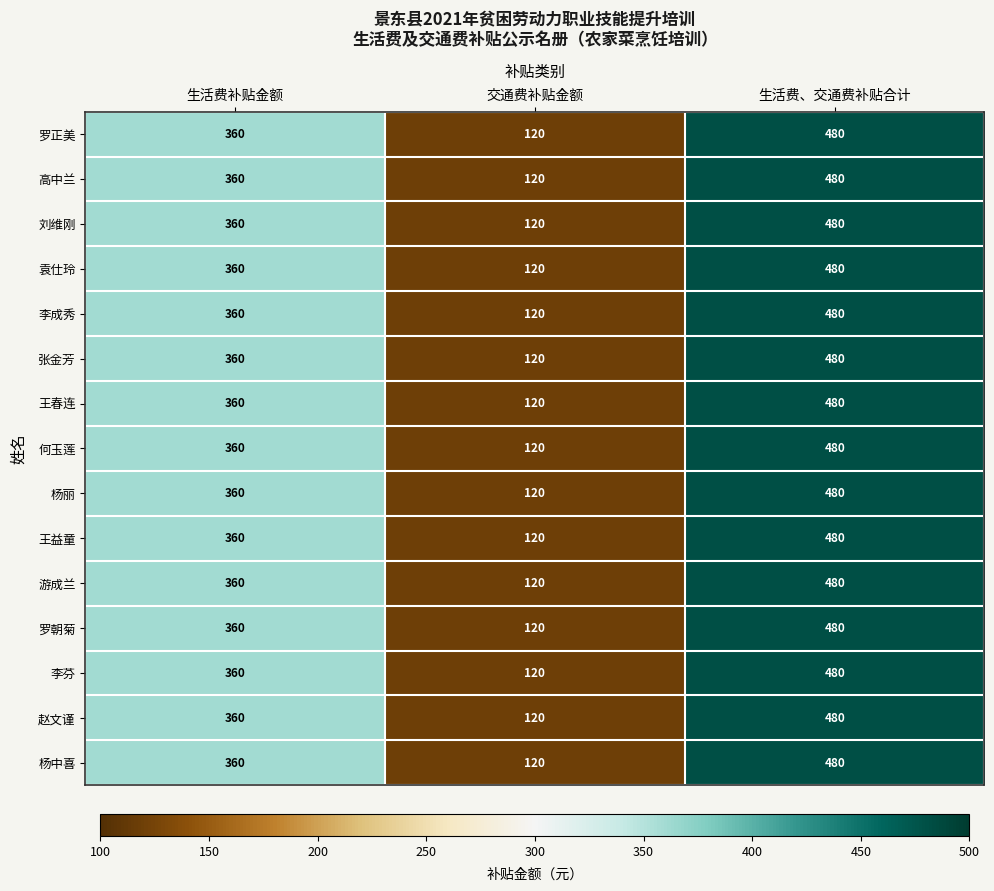

What is the difference between the second highest and minimum values in the 高中兰 series?

240